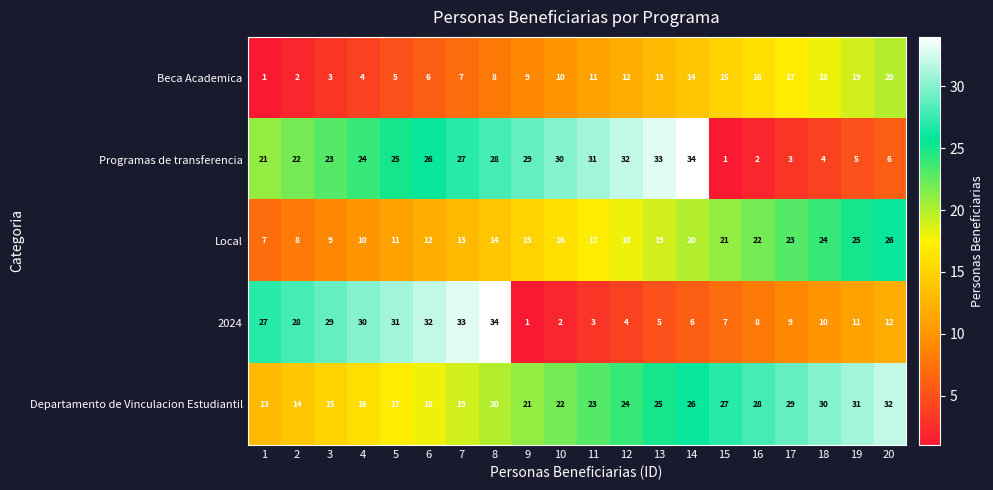

What is the average value of the 2024 series?

16